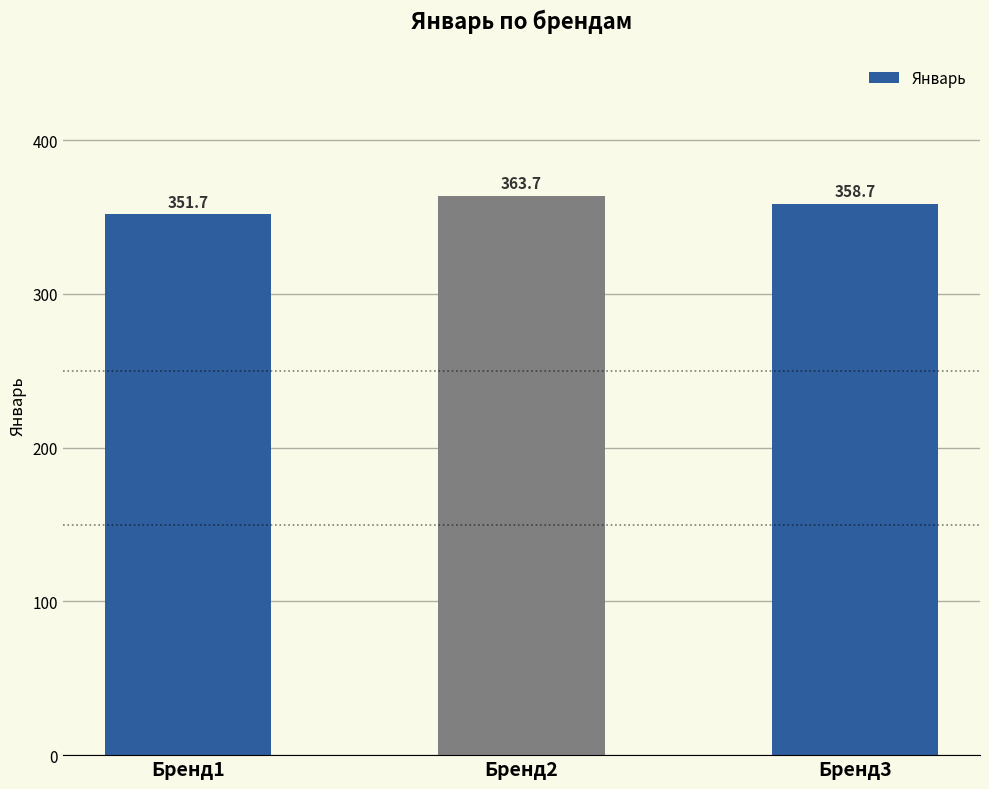

Reading left to right, list all the values displayed in this chart.

Бренд1=351.7	Бренд2=363.7	Бренд3=358.7